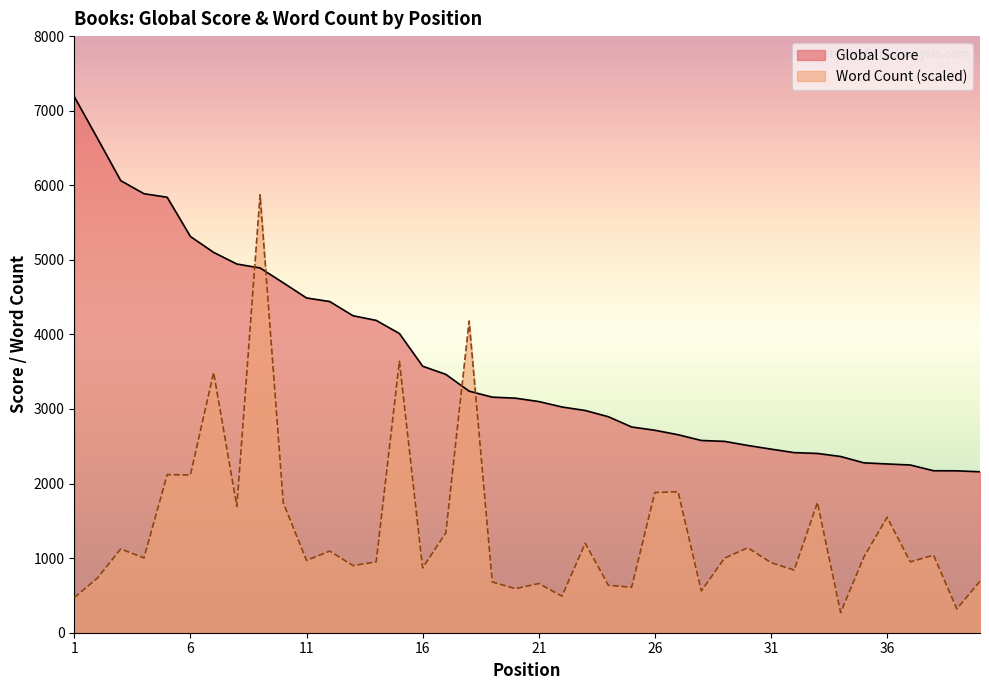

Between which two adjacent categories do Global Score and Word Count (scaled) first intersect?

8 and 9